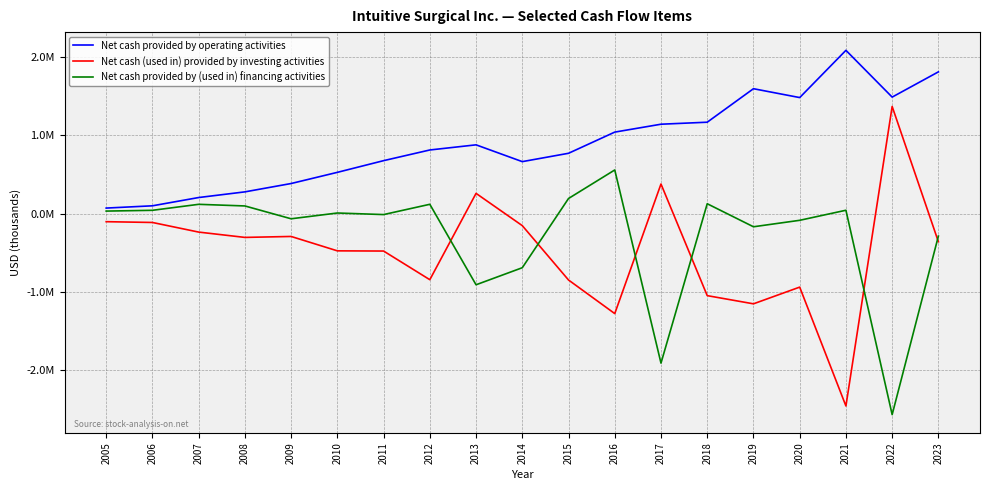

What is the total value across all series at 2009?

26509